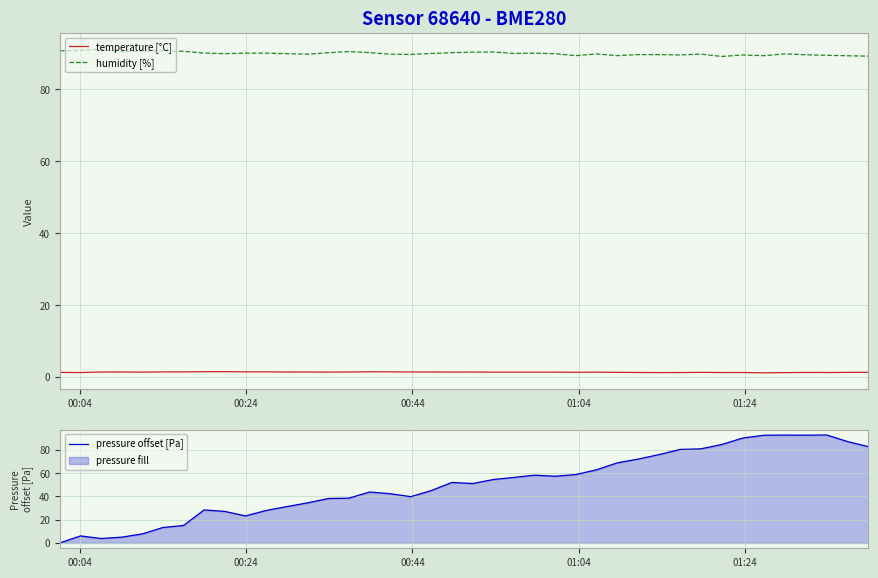

How many lines are shown in the chart?

3